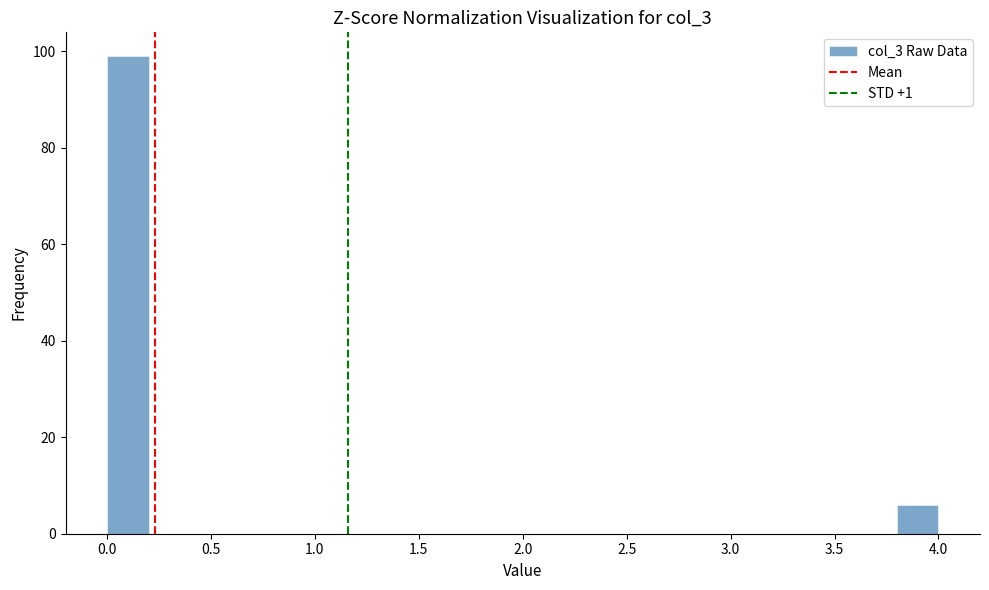

Over which range of the x-axis is the bar tallest?

0.0 to 0.2